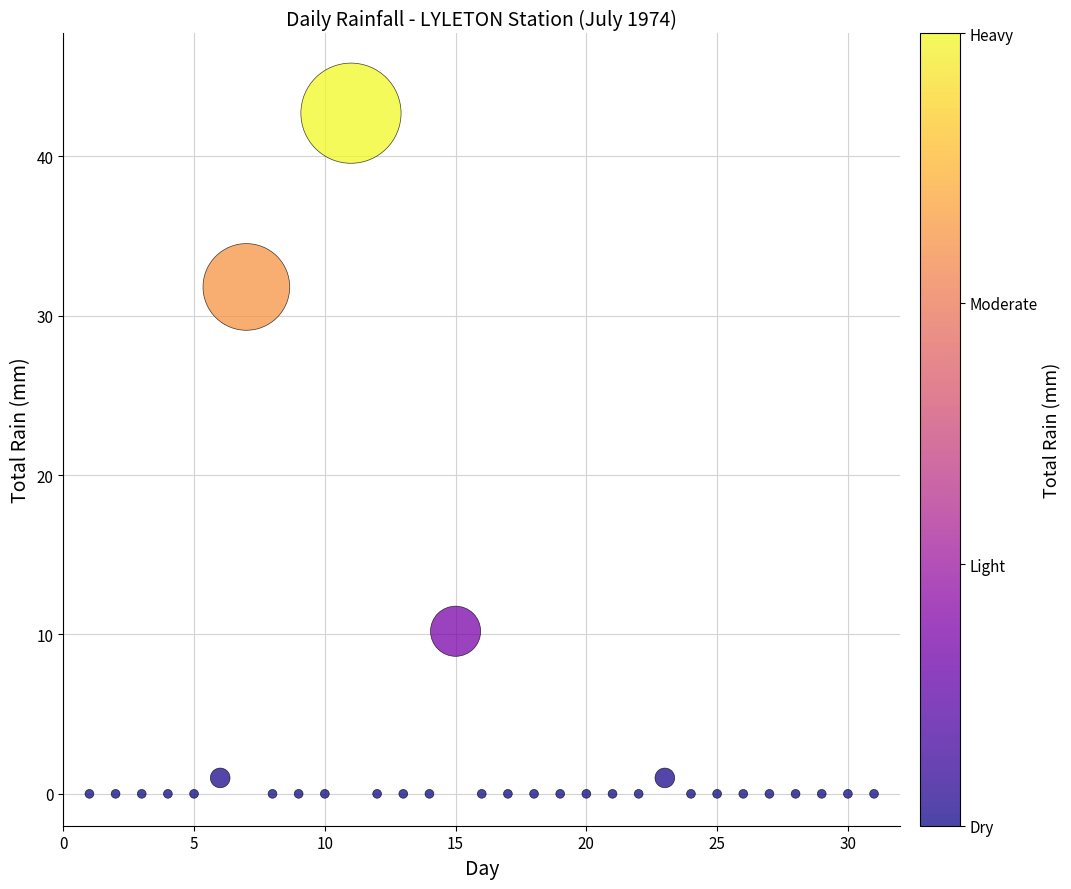

What is the range of X values (max minus min)?

30.0